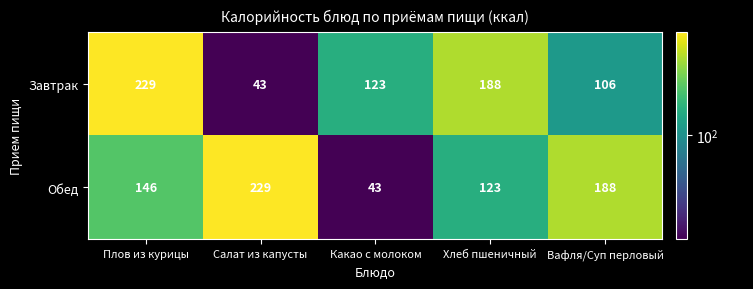

Rank the series by their average value, from lowest to highest.

Завтрак, Обед